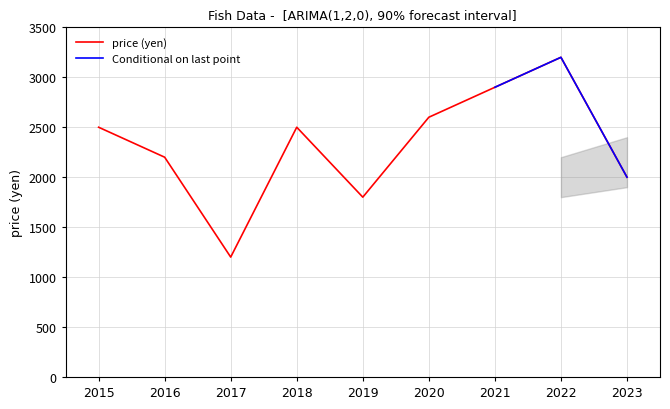

Reading left to right, list all the values displayed in this chart.

2500	2200	1200	2500	1800	2600	2900	3200	2000